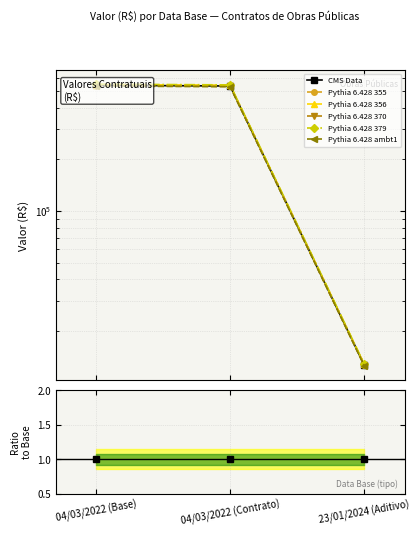

Rank the categories by value from highest to lowest.

04/03/2022 (Base), 04/03/2022 (Contrato), 23/01/2024 (Aditivo)